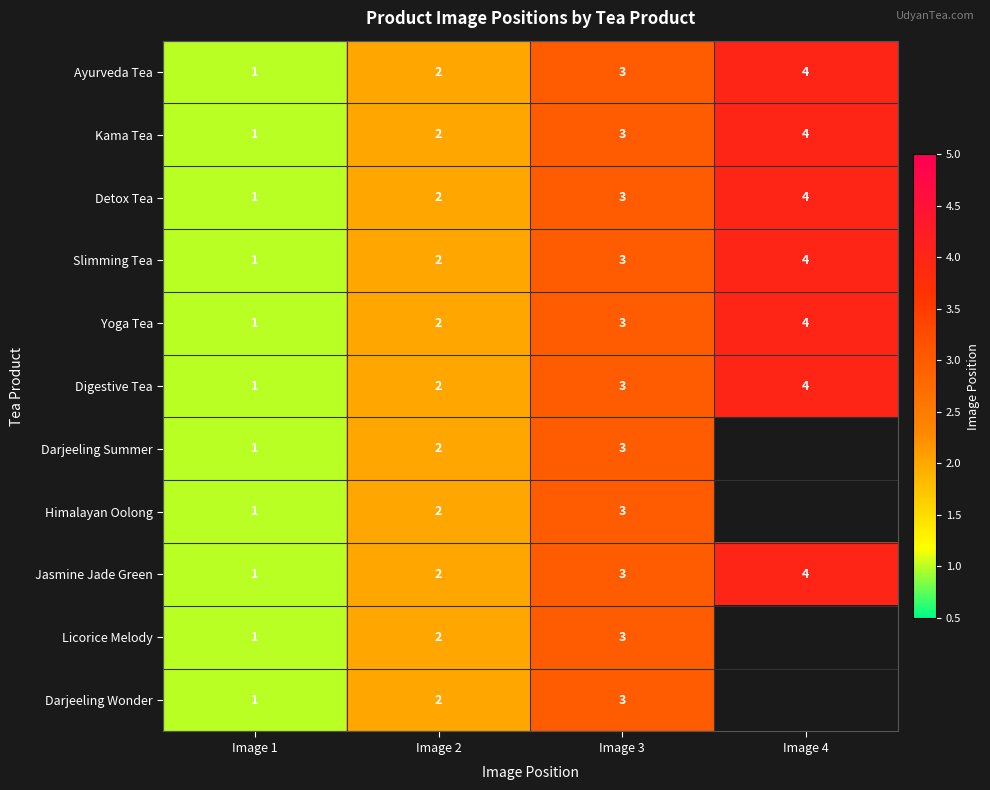

At which label does Yoga Tea reach its peak?

Image 4